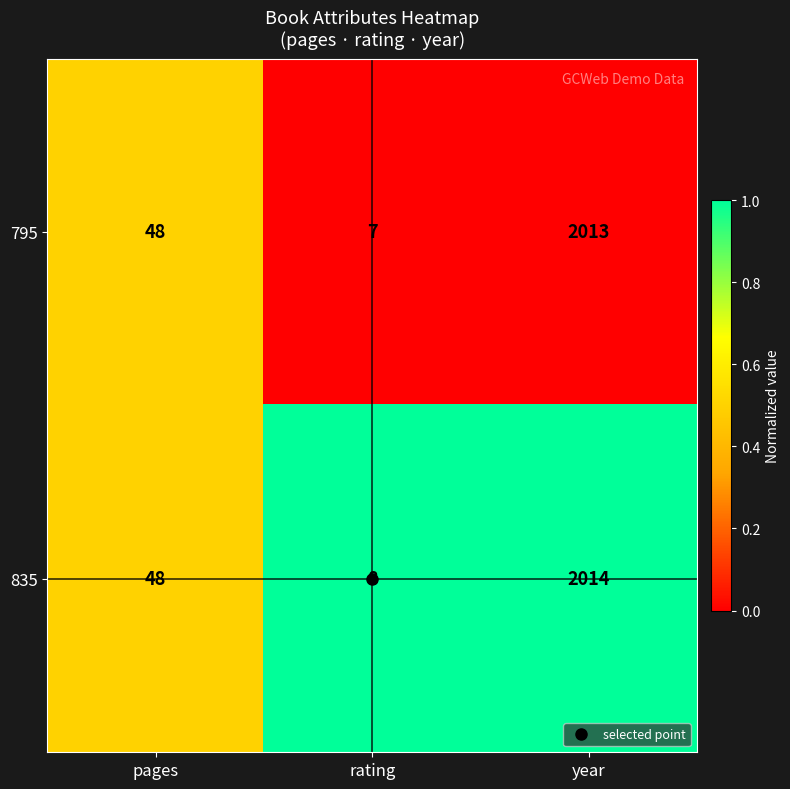

The value of 835 at year is 3129. True or false?

False